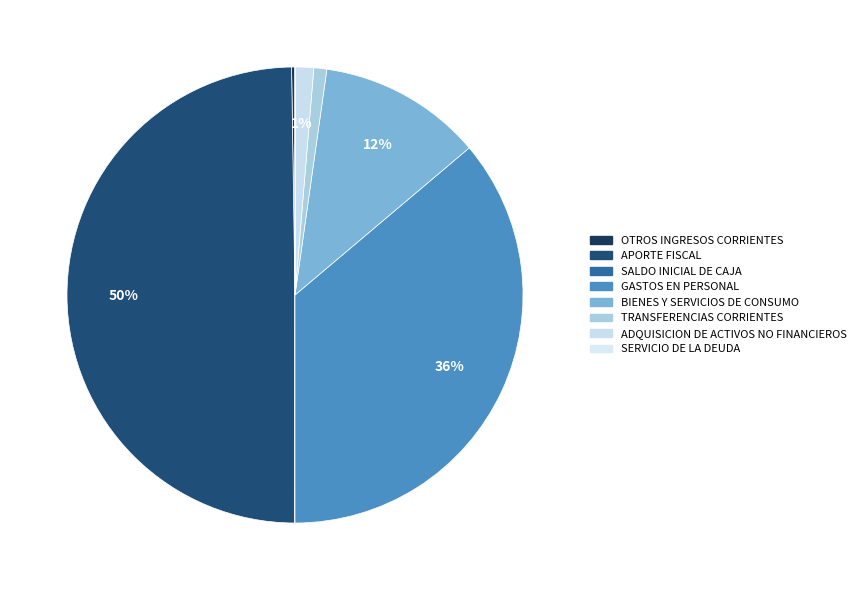

Rank the categories by value from lowest to highest.

SALDO INICIAL DE CAJA, SERVICIO DE LA DEUDA, OTROS INGRESOS CORRIENTES, TRANSFERENCIAS CORRIENTES, ADQUISICION DE ACTIVOS NO FINANCIEROS, BIENES Y SERVICIOS DE CONSUMO, GASTOS EN PERSONAL, APORTE FISCAL